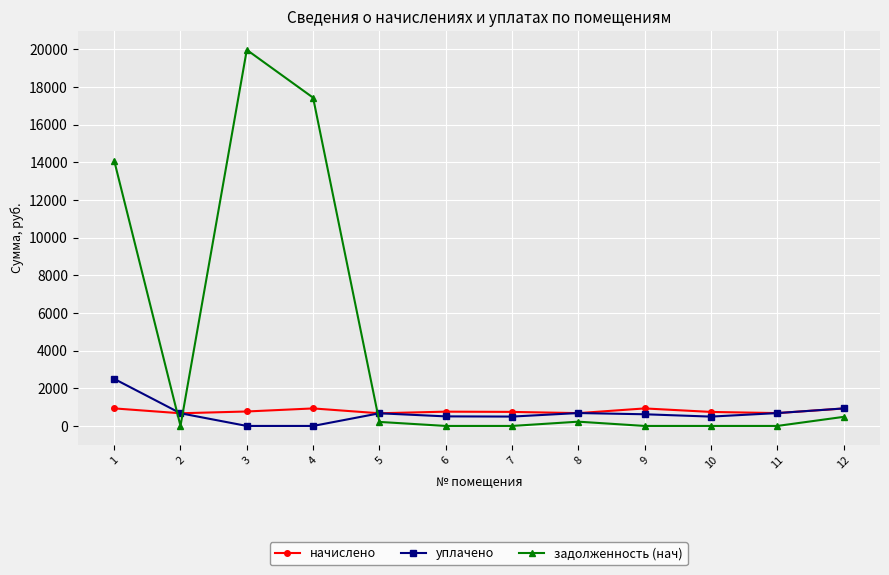

Count the number of data series in this chart.

3